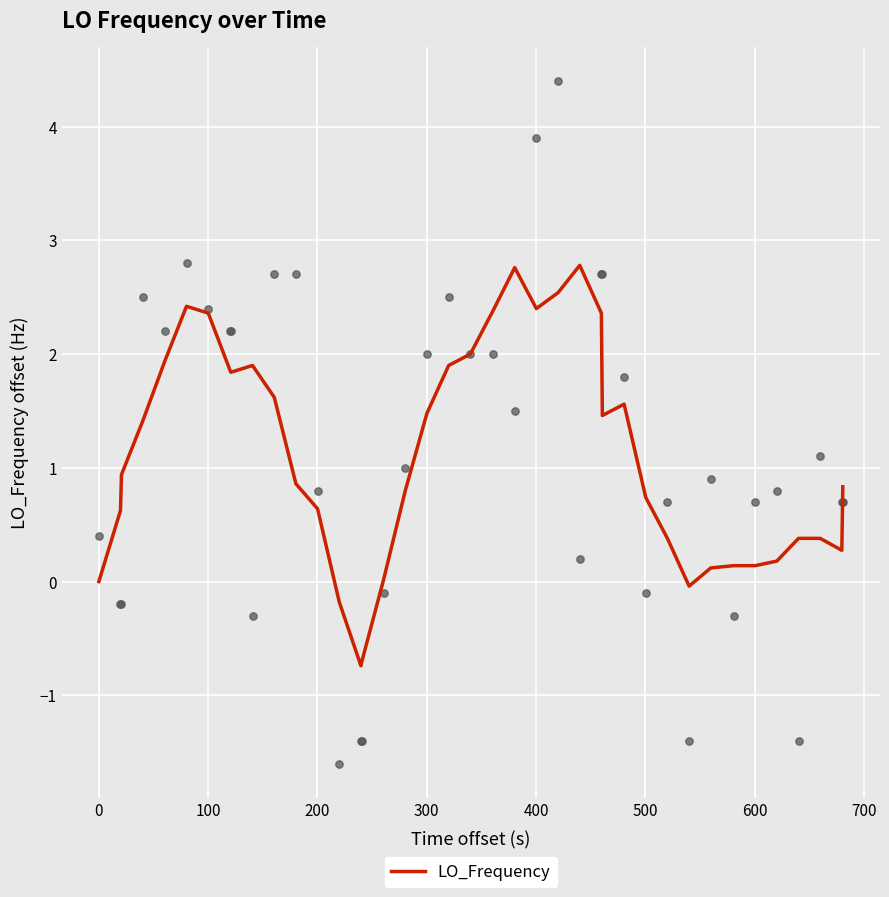

What is the lowest value of the LO_Frequency series?

-0.7